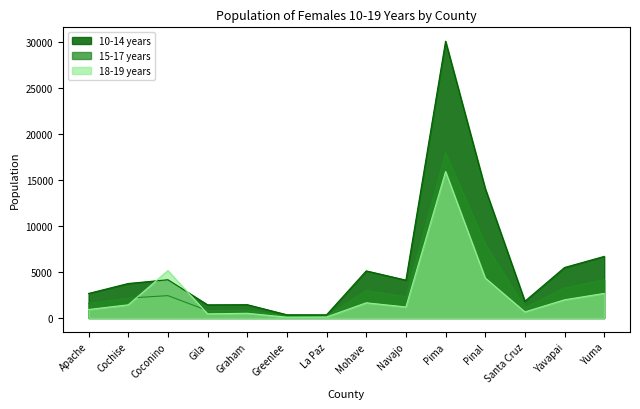

How many lines are shown in the chart?

3